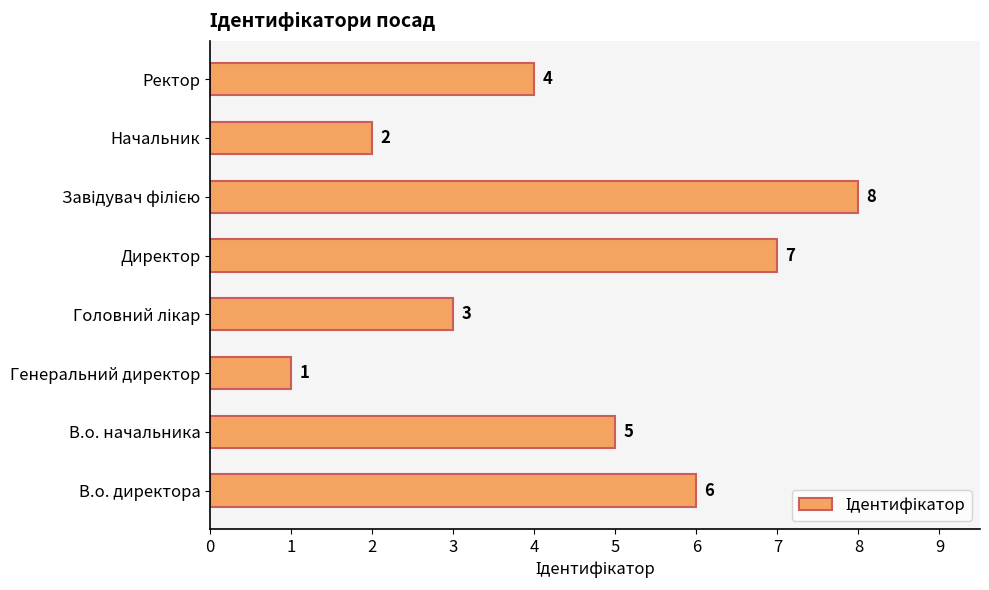

Are the bars grouped side by side (vs. stacked)?

No